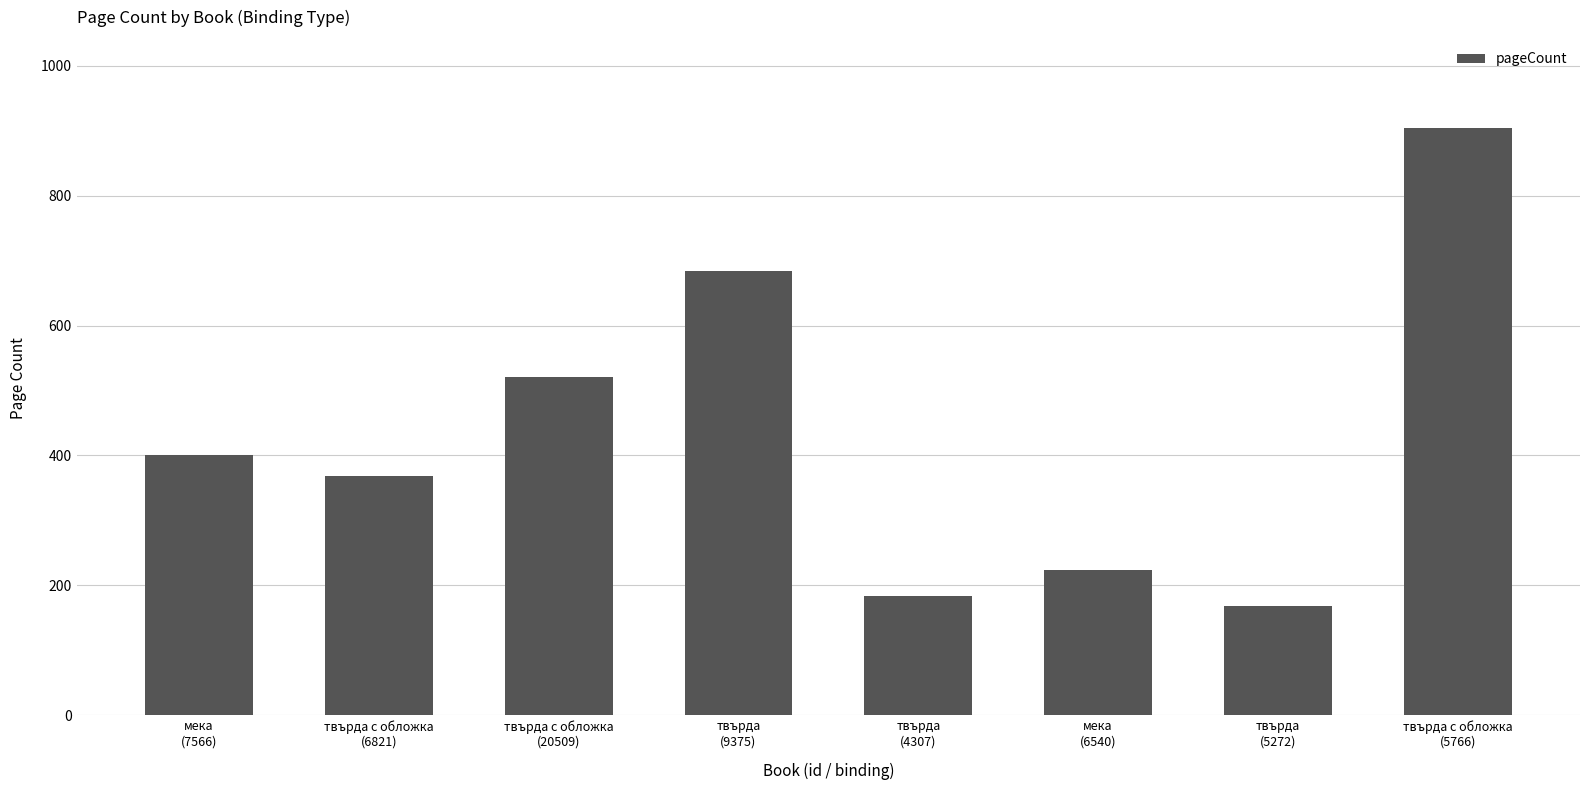

What is the sum of all values?

3452